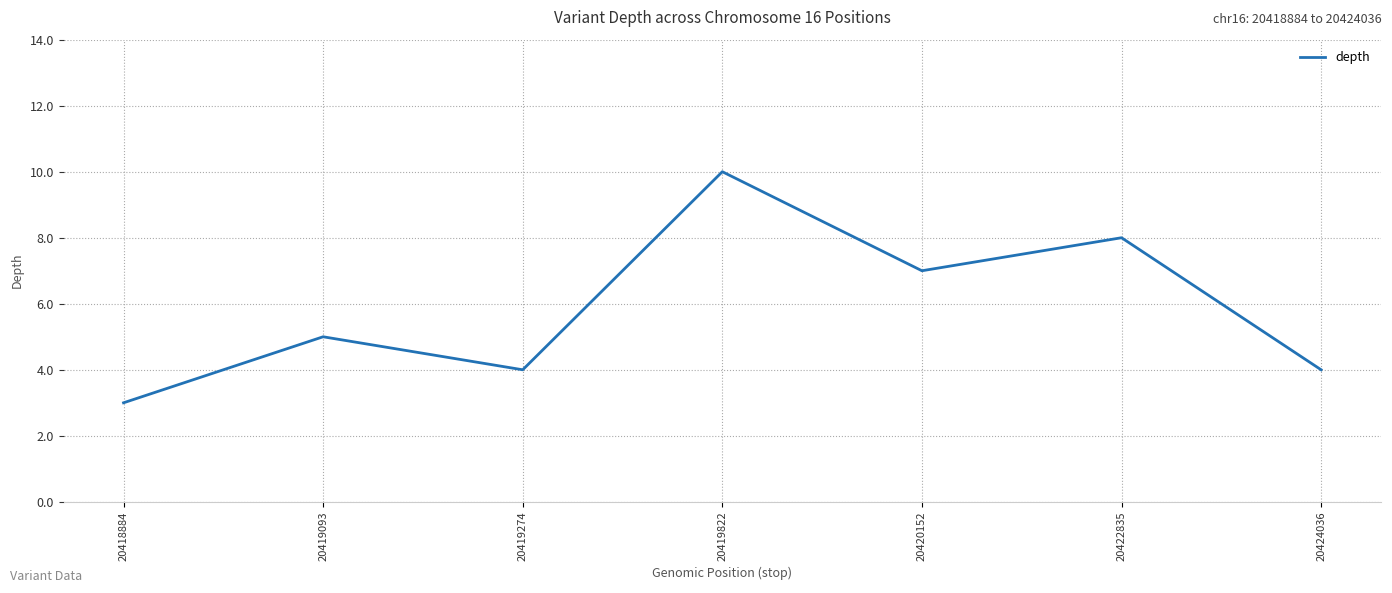

How many values are below 5?

3